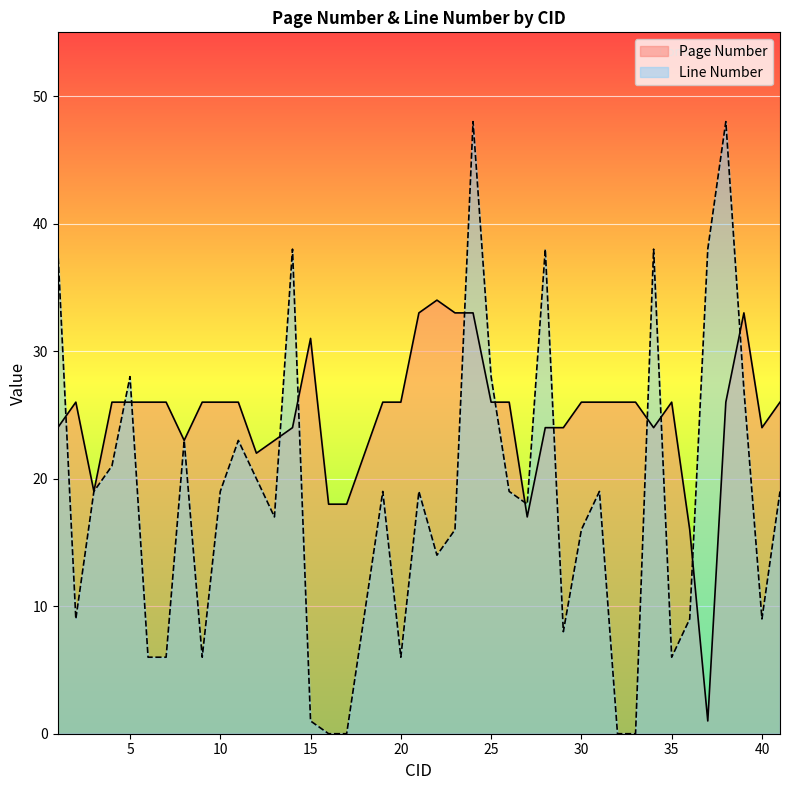

List the series in order of their overall mean, lowest first.

Line Number, Page Number